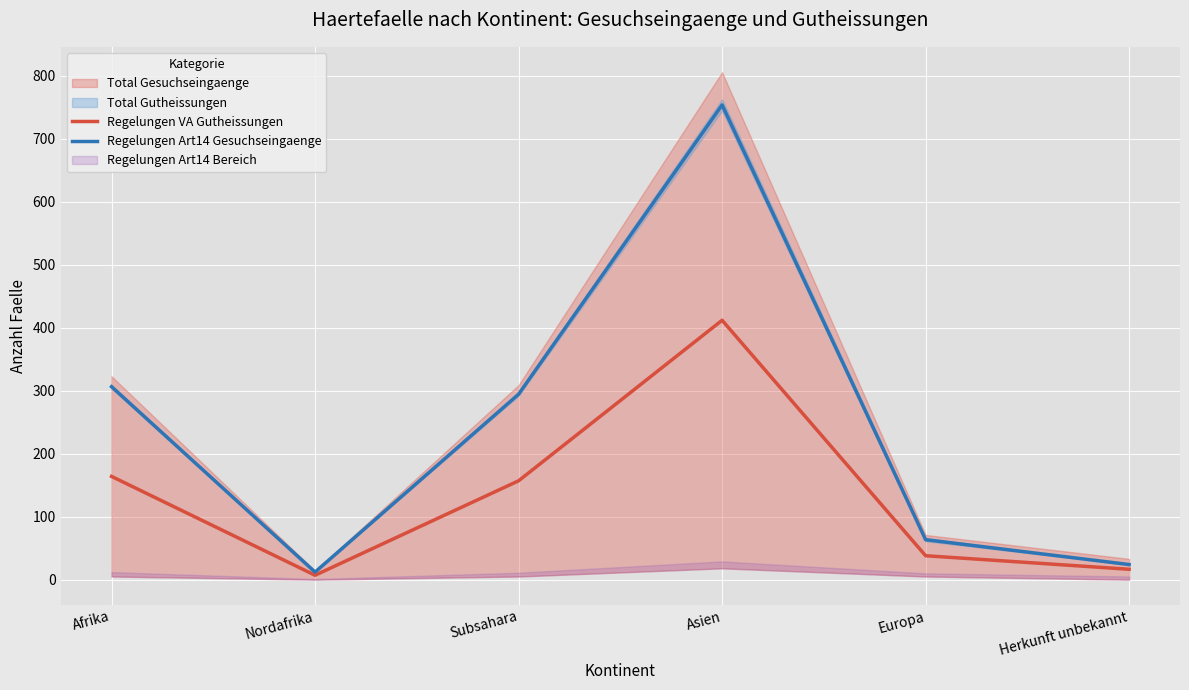

What is the sum of the Regelungen VA Gutheissungen values at Herkunft unbekannt and Afrika?

180.5